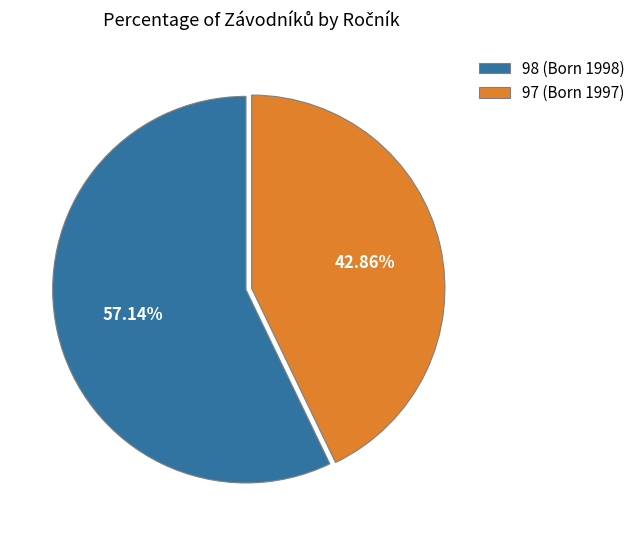

How many slices are in this pie chart?

2